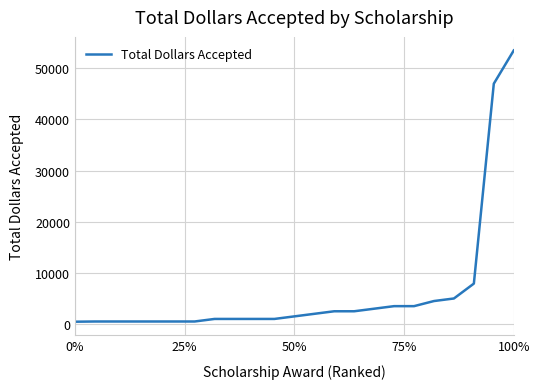

What is the greatest value displayed?

53500.0